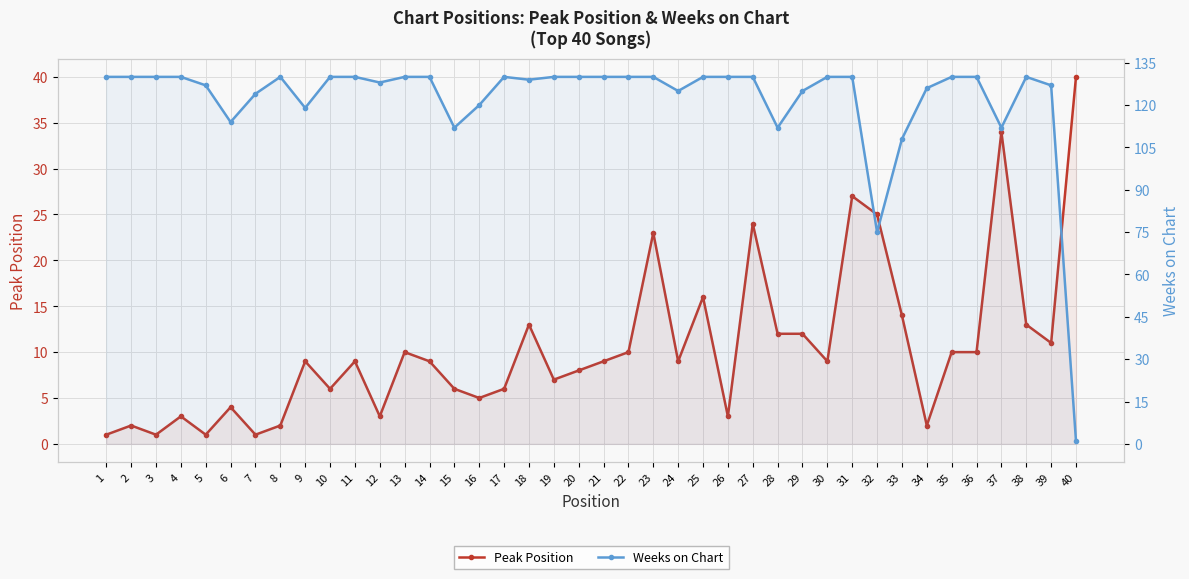

How many interior local peaks does the Weeks on Chart series have?

3